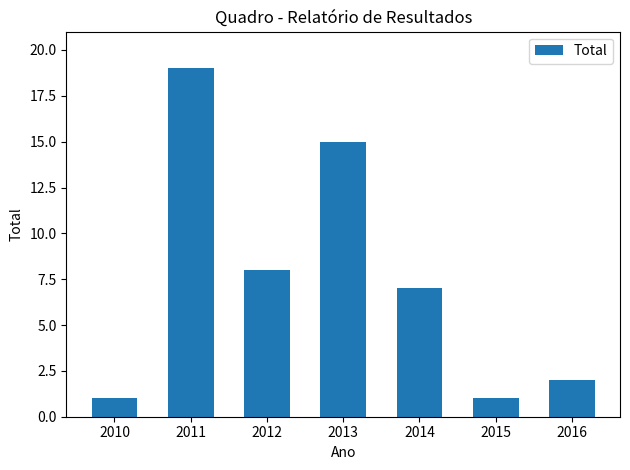

True or false: the data shows 19 at 2011.

True